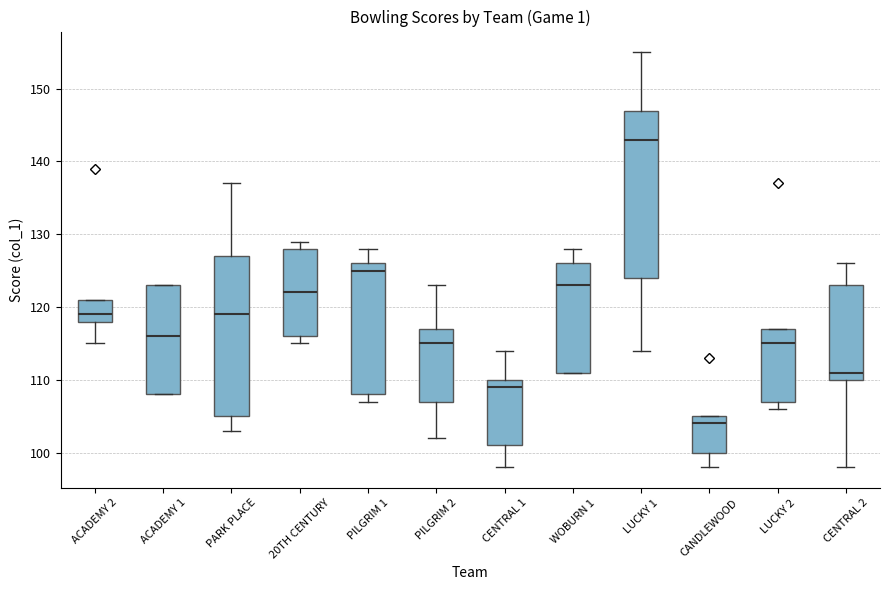

Reading left to right, read every box against the y-axis: the position of its median line, the range the box covers, and the ends of its whiskers. The values are not printed on the chart, so give them approximately, as read against the axis.

ACADEMY 2: median 119, box 118 to 121, whiskers 115 to 121
ACADEMY 1: median 116, box 108 to 123, whiskers 108 to 123
PARK PLACE: median 119, box 105 to 127, whiskers 103 to 137
20TH CENTURY: median 122, box 116 to 128, whiskers 115 to 129
PILGRIM 1: median 125, box 108 to 126, whiskers 107 to 128
PILGRIM 2: median 115, box 107 to 117, whiskers 102 to 123
CENTRAL 1: median 109, box 101 to 110, whiskers 98 to 114
WOBURN 1: median 123, box 111 to 126, whiskers 111 to 128
LUCKY 1: median 143, box 124 to 147, whiskers 114 to 155
CANDLEWOOD: median 104, box 100 to 105, whiskers 98 to 105
LUCKY 2: median 115, box 107 to 117, whiskers 106 to 117
CENTRAL 2: median 111, box 110 to 123, whiskers 98 to 126